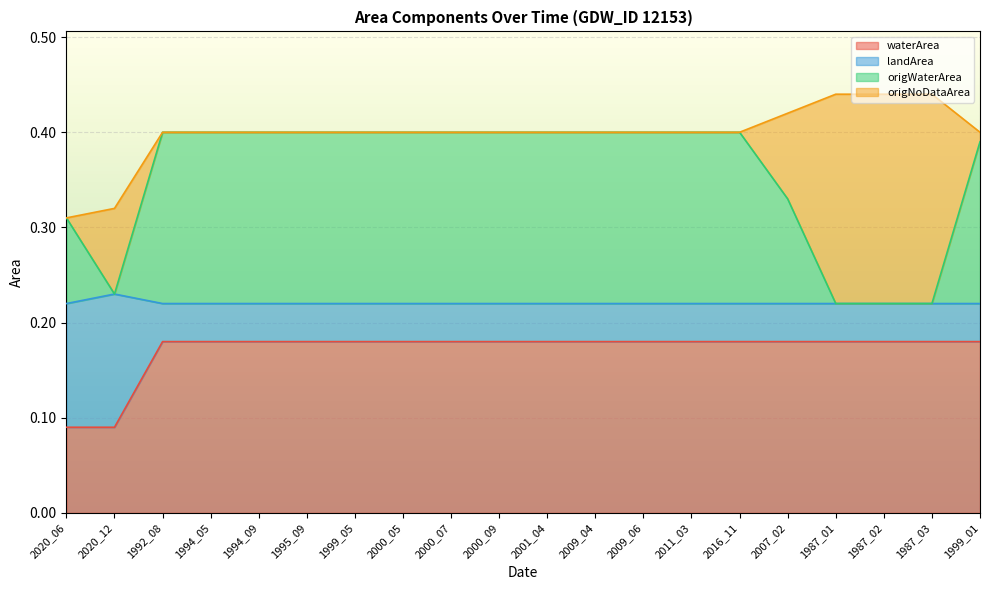

True or false: waterArea and origWaterArea intersect in this chart.

False